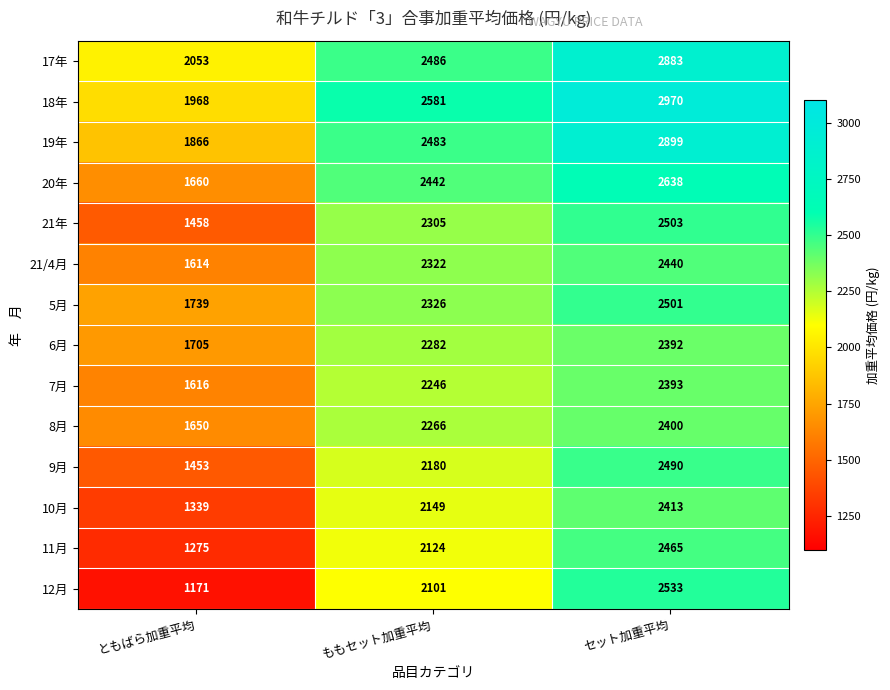

Which series has the widest spread of values?

12月